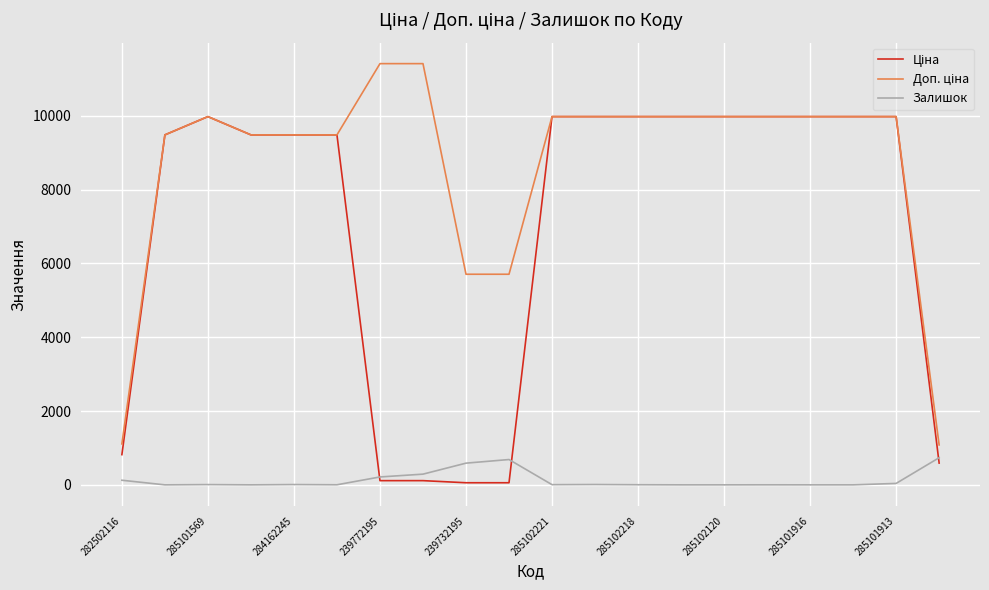

What is the maximum value shown in the chart?

11410.0